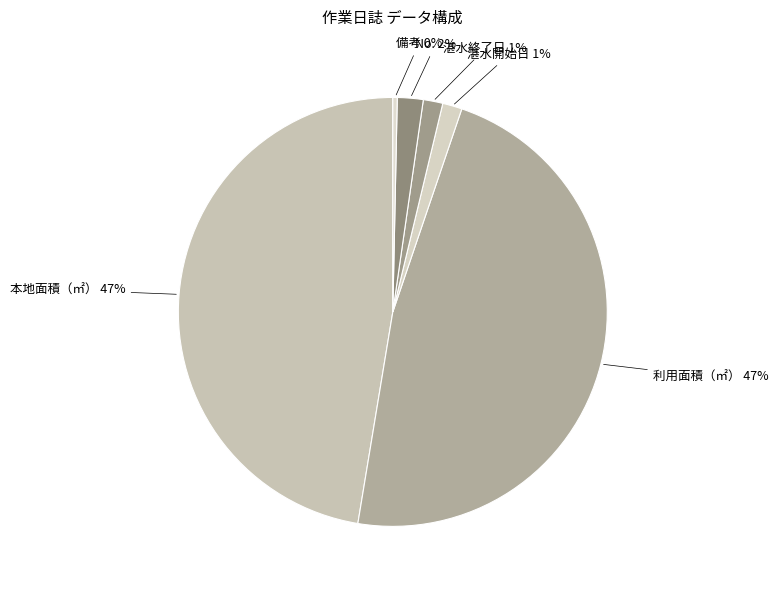

Is there any slice that represents more than half of the pie?

No